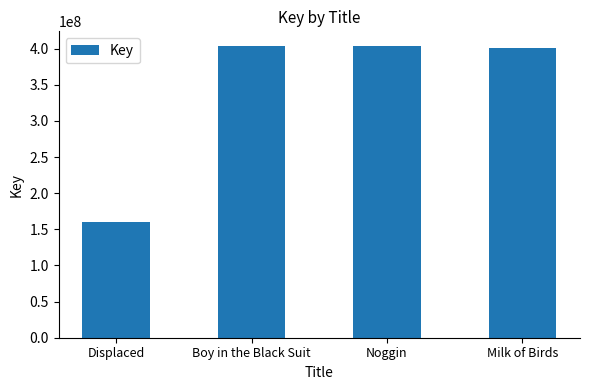

The chart shows a value of 403385077 at Noggin. True or false?

True